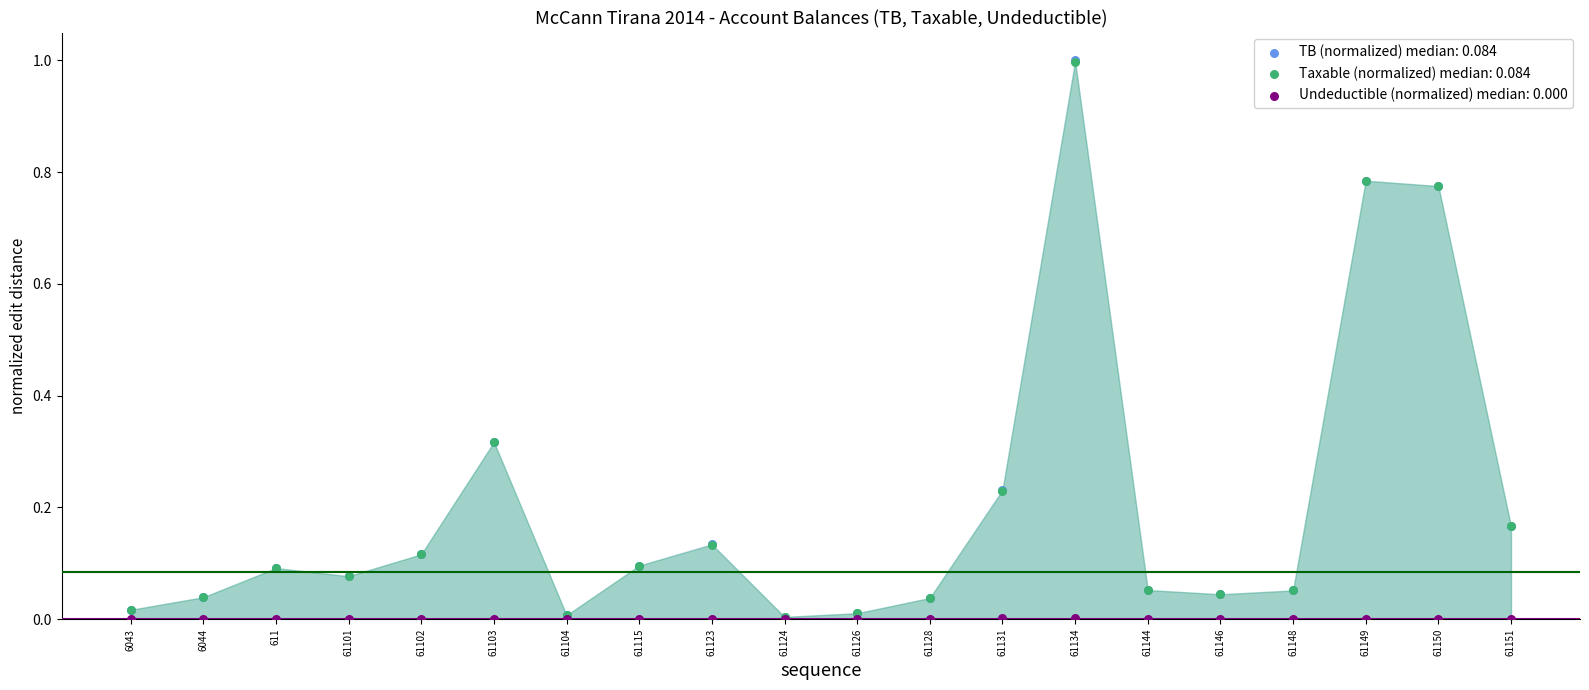

Which series has the largest Y range (max minus min)?

TB (normalized) median: 0.084